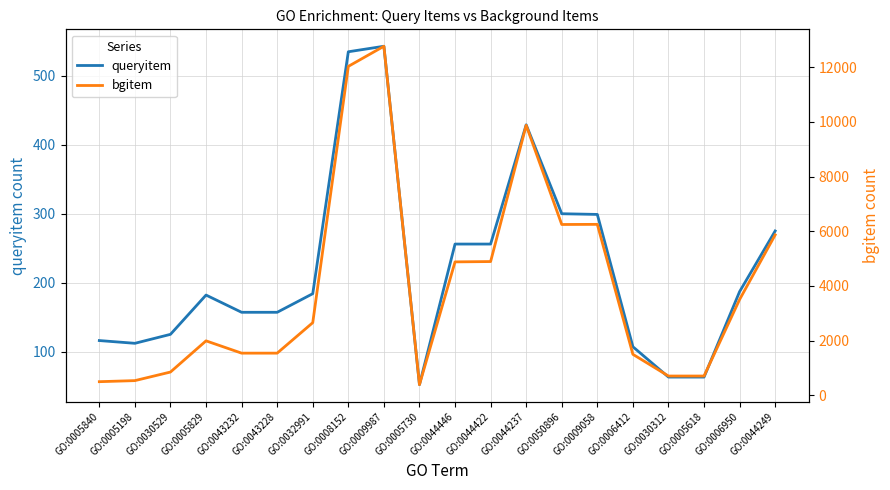

True or false: bgitem has a value of 3506 at GO:0006950.

True